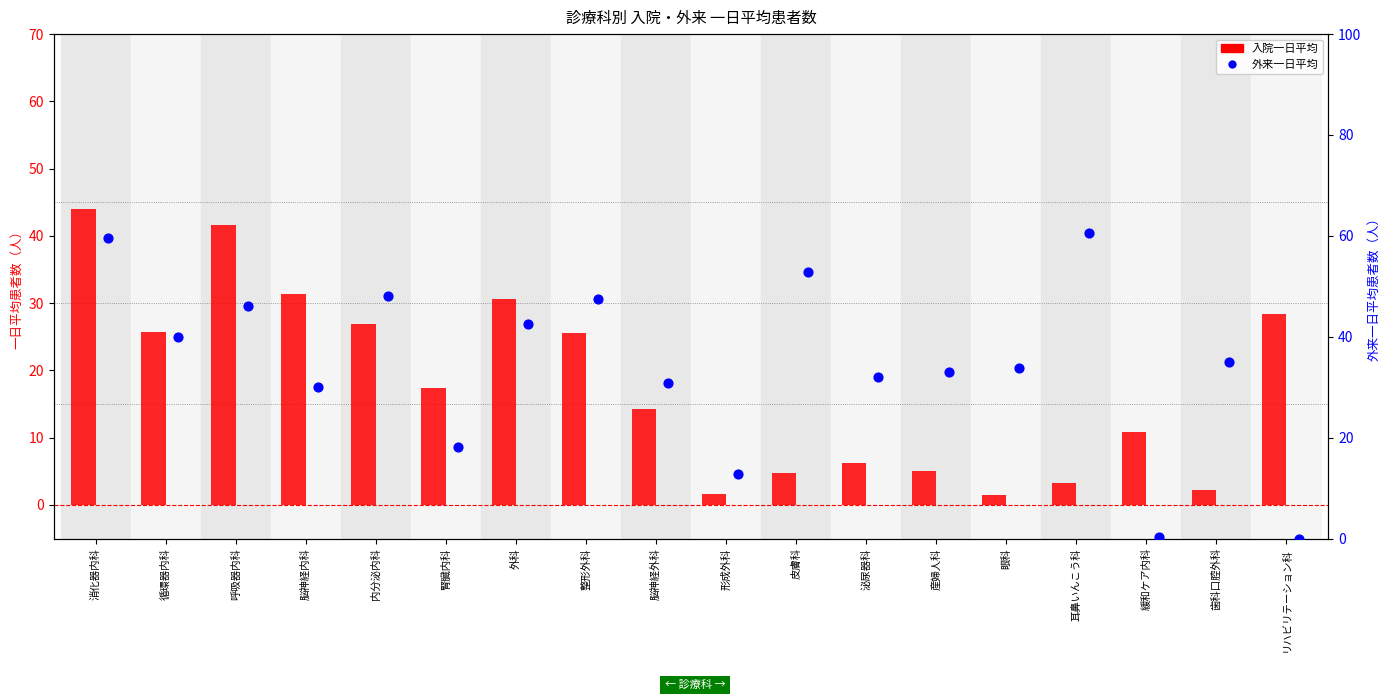

Which series contains the lowest Y value?

外来一日平均